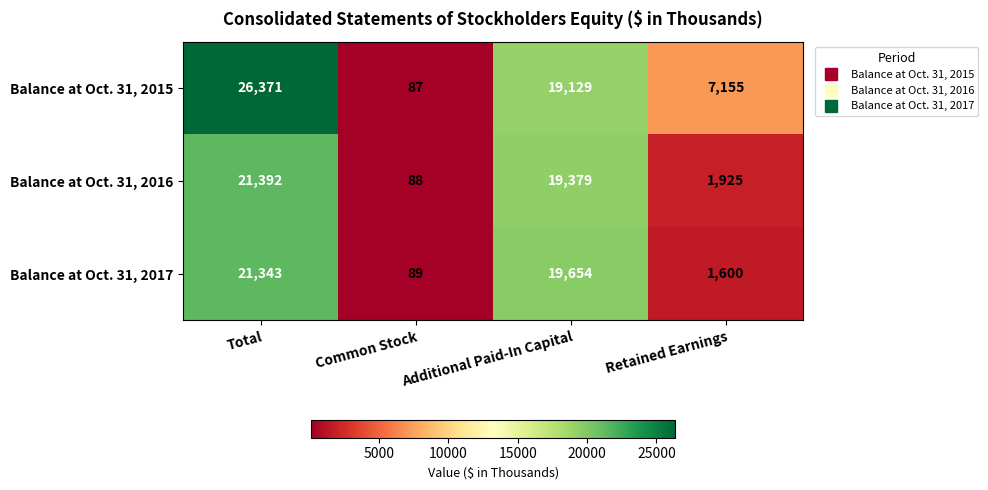

What is the minimum value shown in the chart?

87